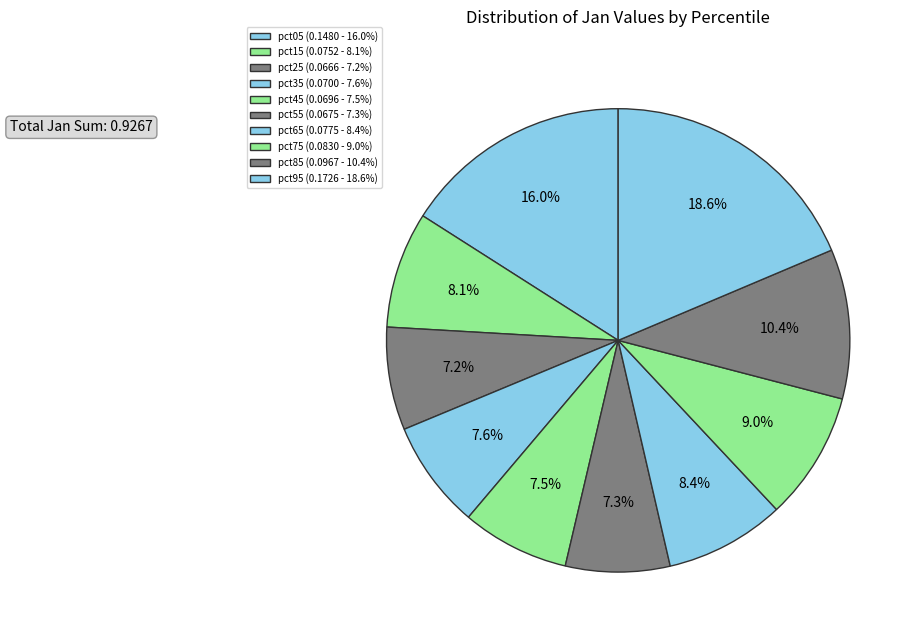

Which category has the biggest portion of the pie?

pct95